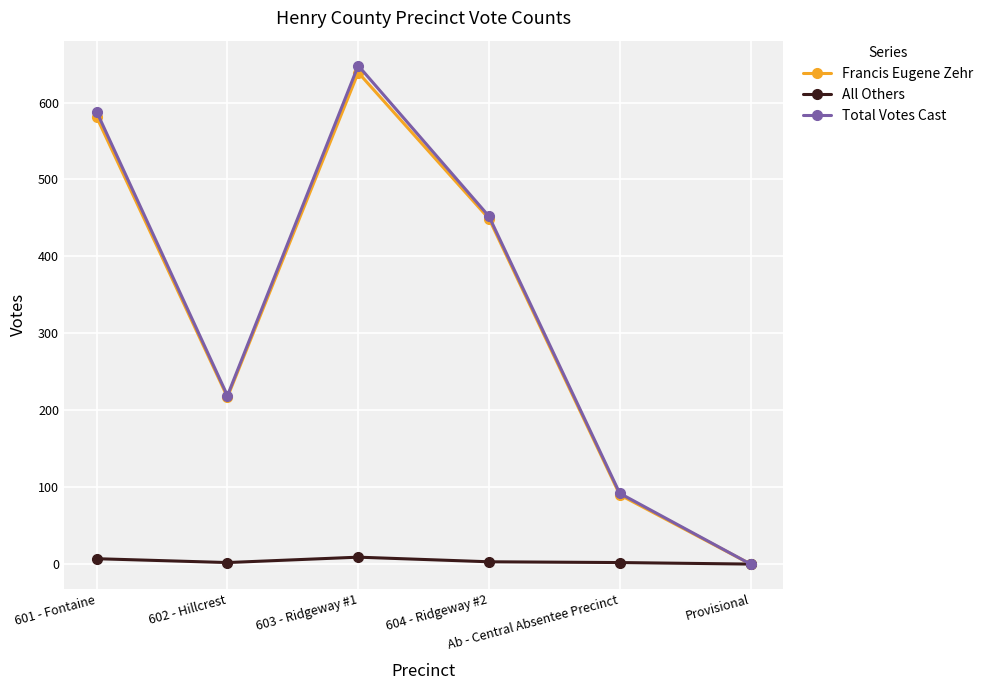

How many data points in Total Votes Cast are less than 452?

3